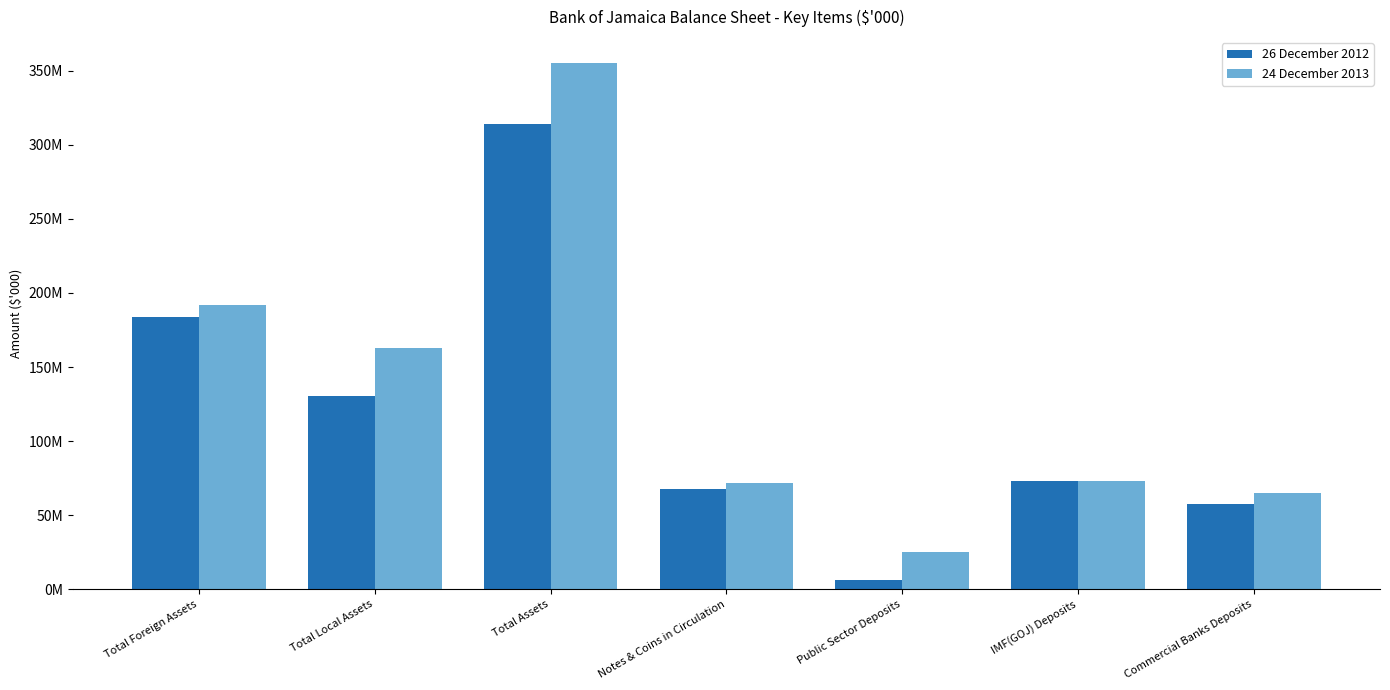

Does the chart contain any negative values?

No